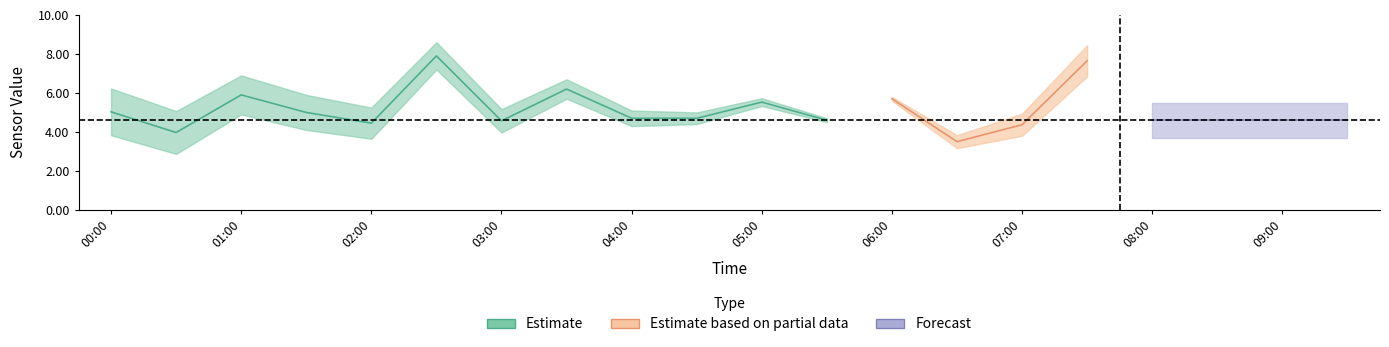

What is the value of the Temp point at the 17th from the left?

4.6